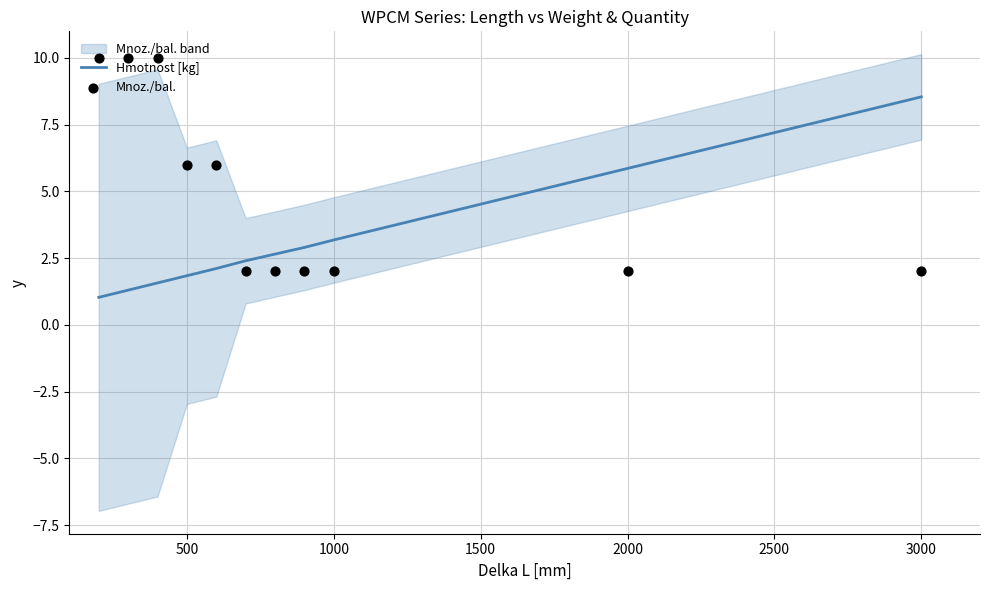

Which category has the highest value in the Hmotnost [kg] series?

3000